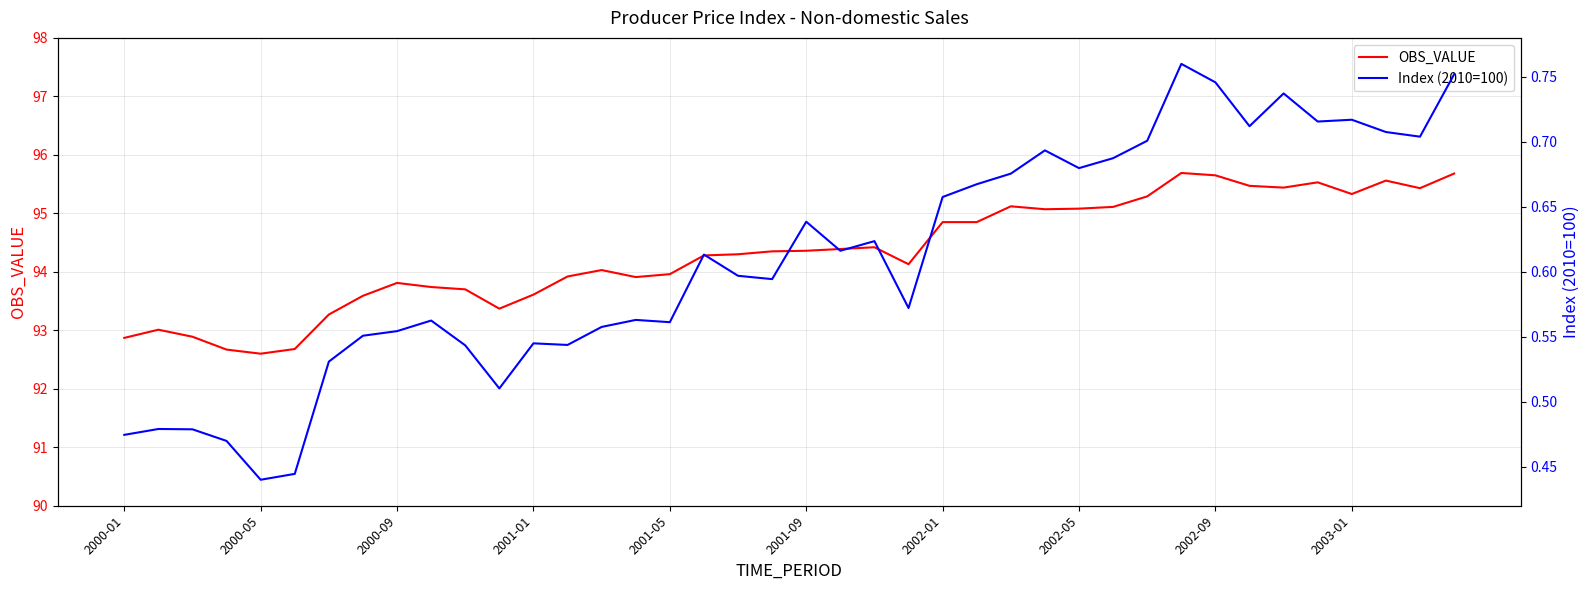

The value of OBS_VALUE at 2000-09 is 41.2. True or false?

False